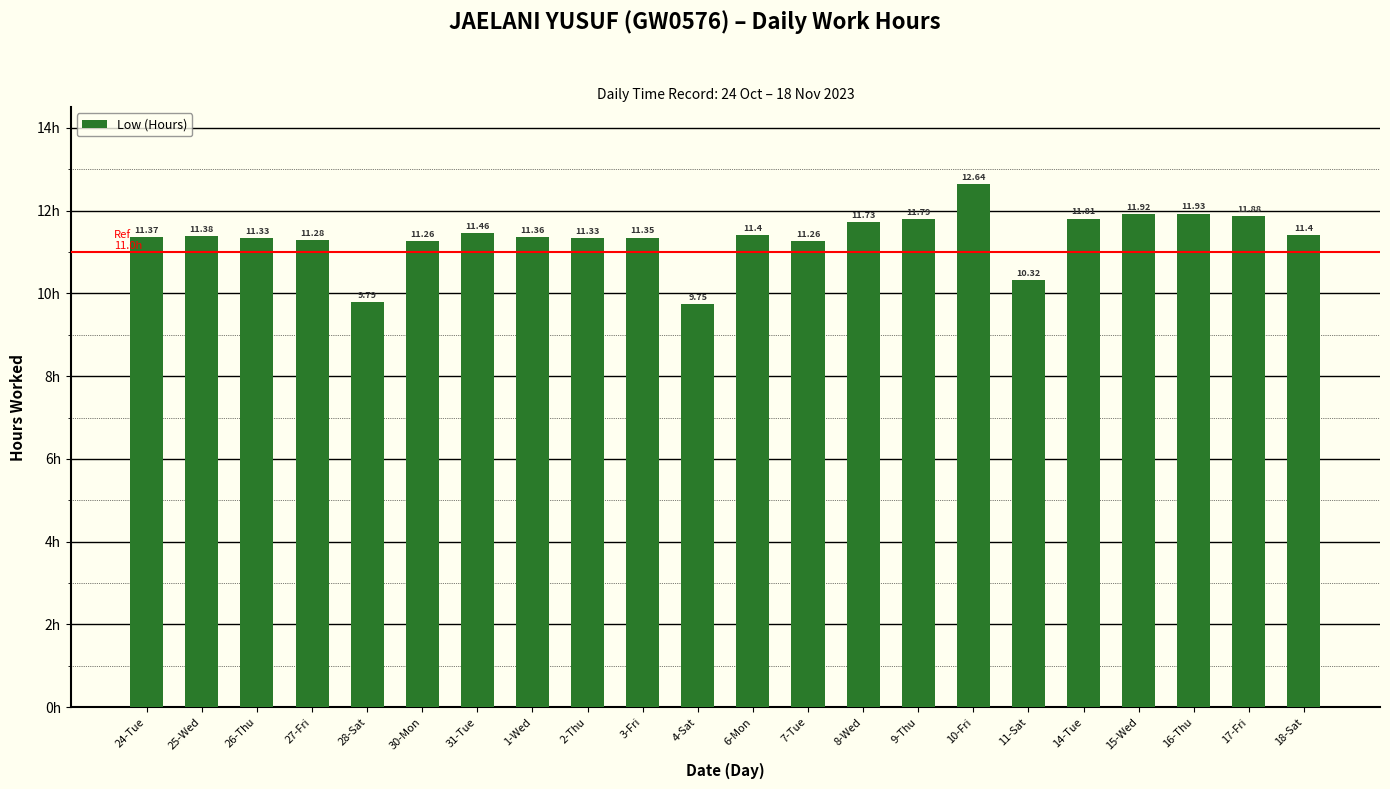

How many values are below 11?

3